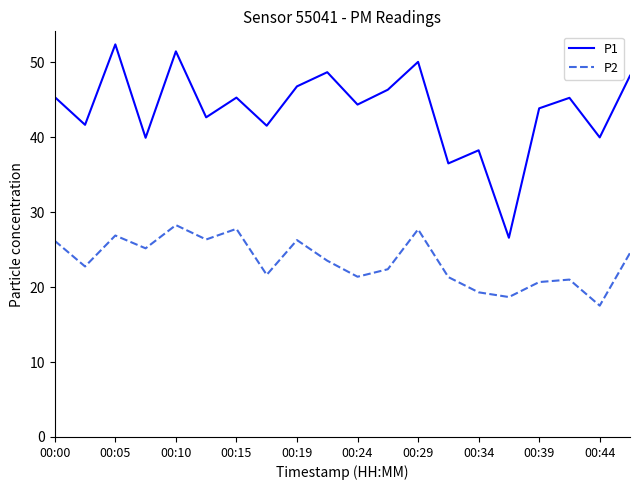

What is the minimum value for P2?

17.5